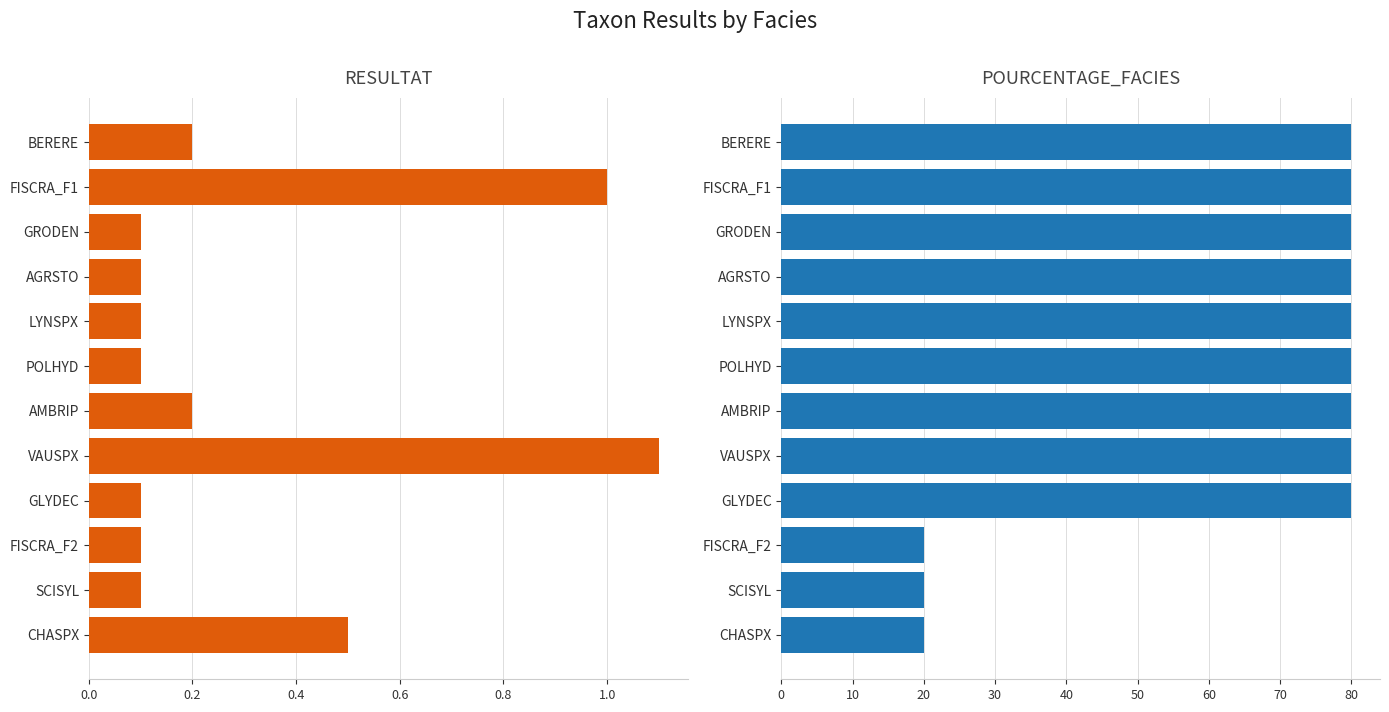

What are all the series names shown in the legend?

RESULTAT, POURCENTAGE_FACIES